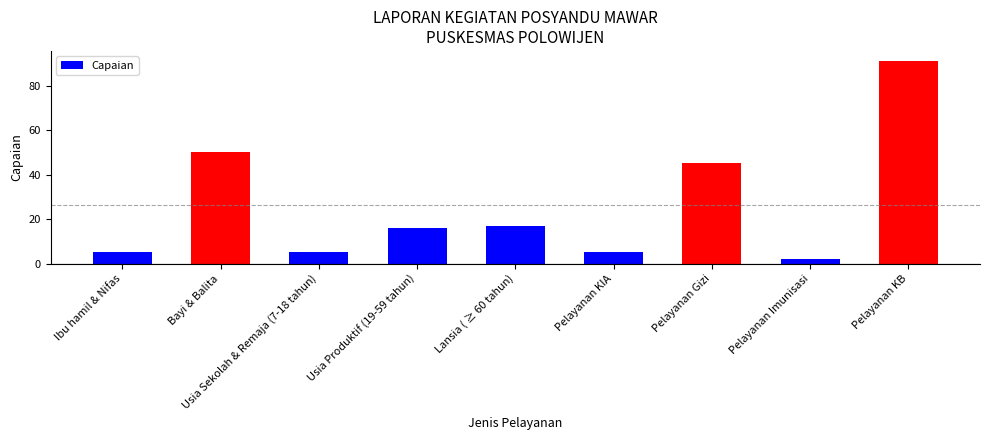

Count the number of categories in the chart.

9